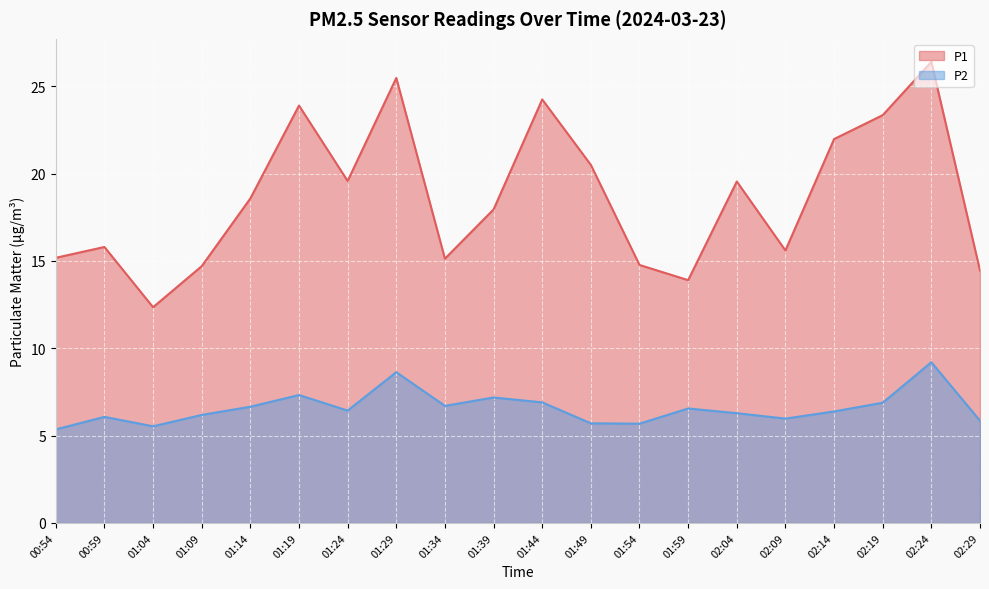

At which label is P2 closest to 7?

01:44